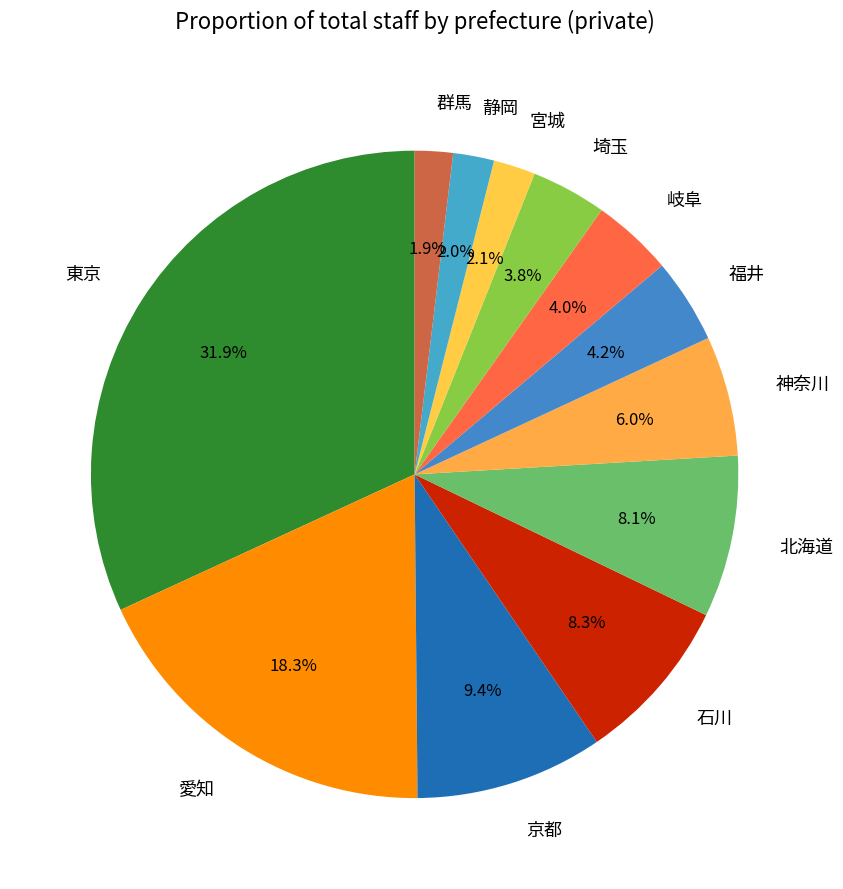

How many segments does this pie chart have?

12